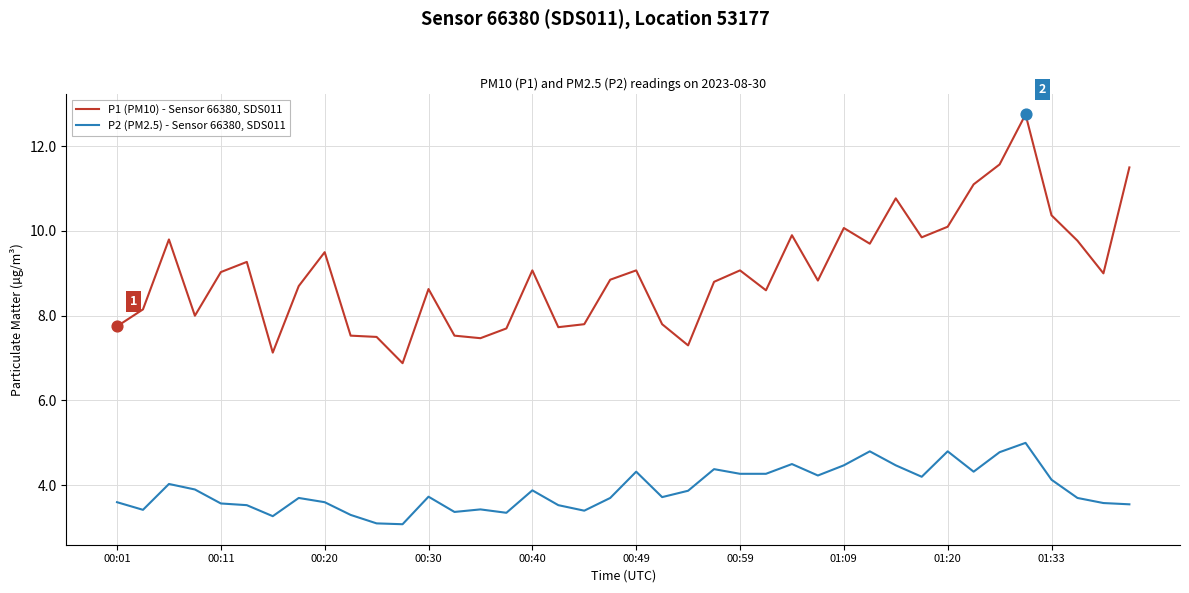

What are all the series names shown in the legend?

P1 (PM10) - Sensor 66380, SDS011, P2 (PM2.5) - Sensor 66380, SDS011